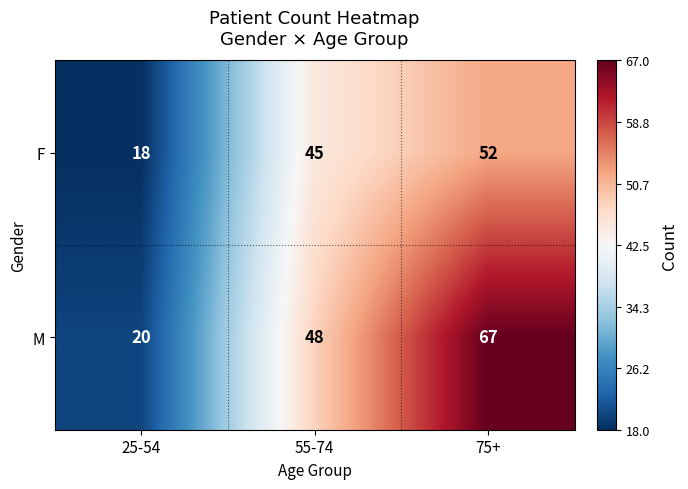

Rank the series by their average value, from highest to lowest.

M, F